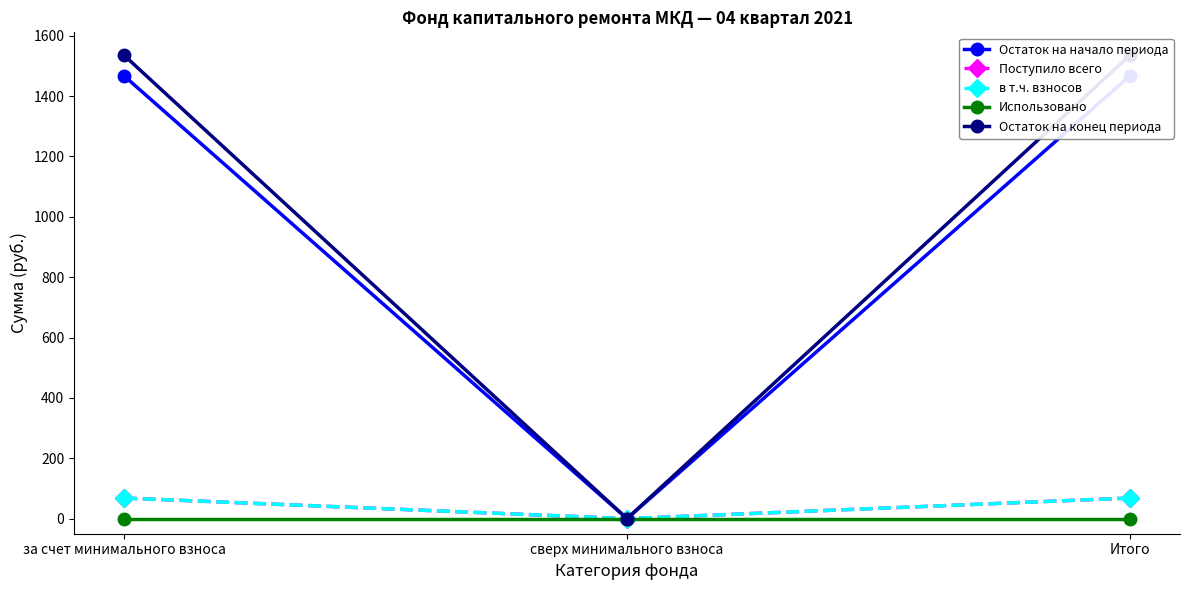

The в т.ч. взносов series shows 68.2 at Итого. True or false?

True